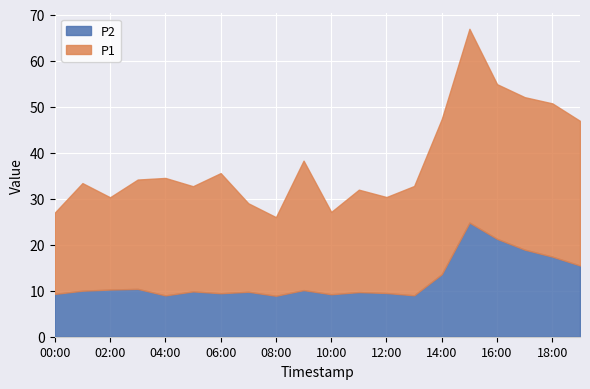

List the labels in order of value, largest first.

15:00, 16:00, 17:00, 18:00, 19:00, 14:00, 03:00, 02:00, 09:00, 01:00, 05:00, 07:00, 11:00, 12:00, 06:00, 00:00, 10:00, 13:00, 04:00, 08:00